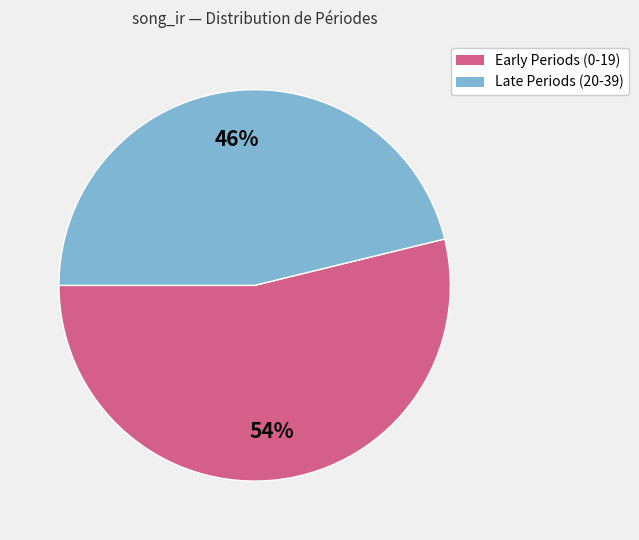

Does any single category account for the majority?

Yes